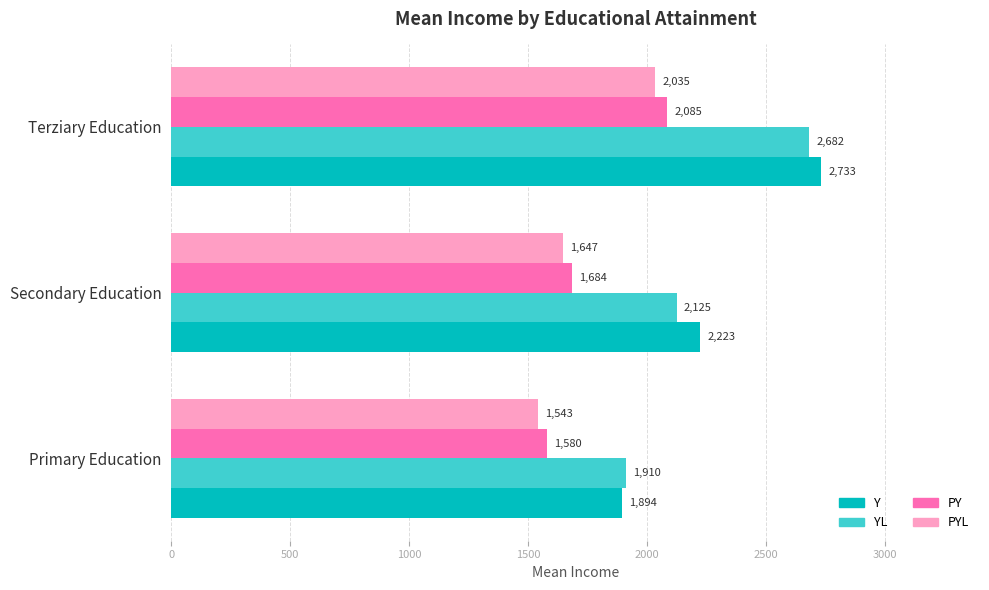

At which label does Y reach its peak?

Terziary Education